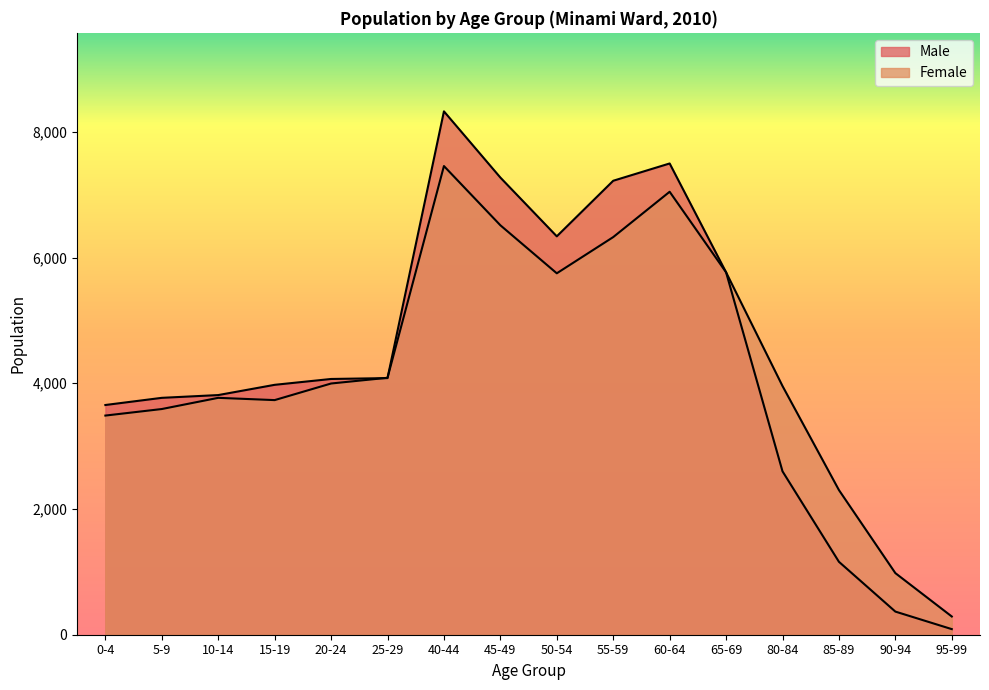

At which category is the sum across all series the highest?

40-44